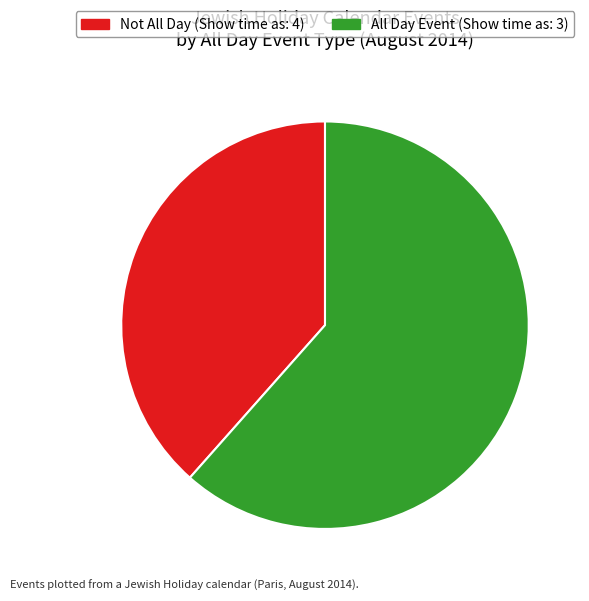

Combined, do All Day Event (Show time as: 3) and Not All Day (Show time as: 4) account for over 50%?

Yes